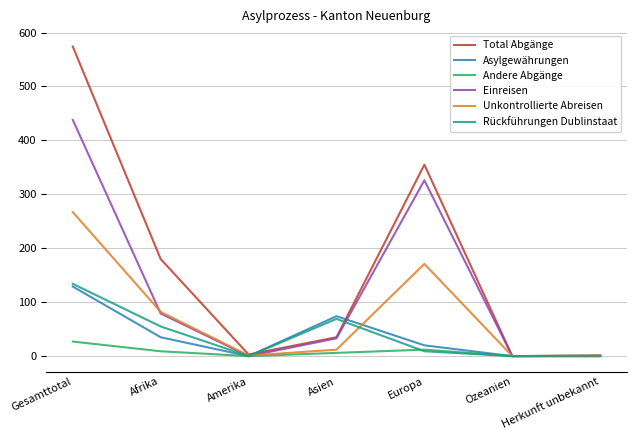

Which series has the largest total across all categories?

Total Abgänge